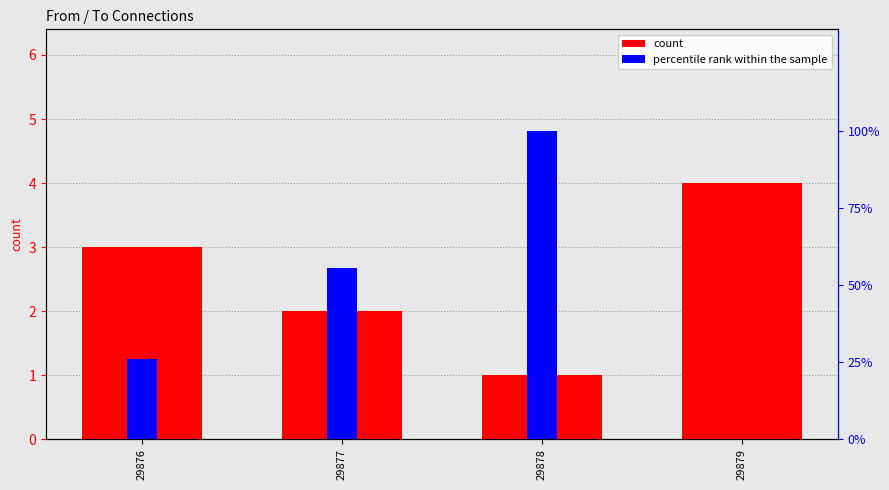

Which category has the lowest value in the count series?

29878